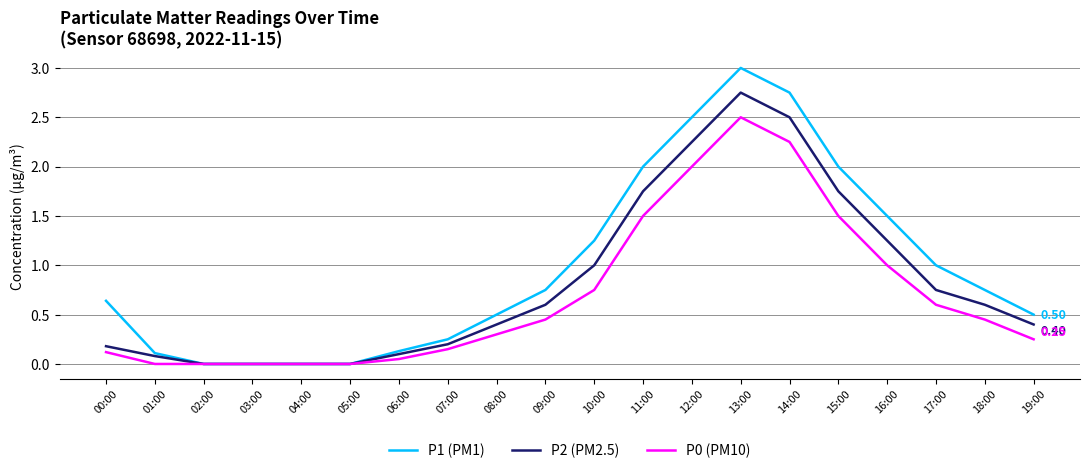

What is the spread (max minus min) of values at 18:00?

0.3